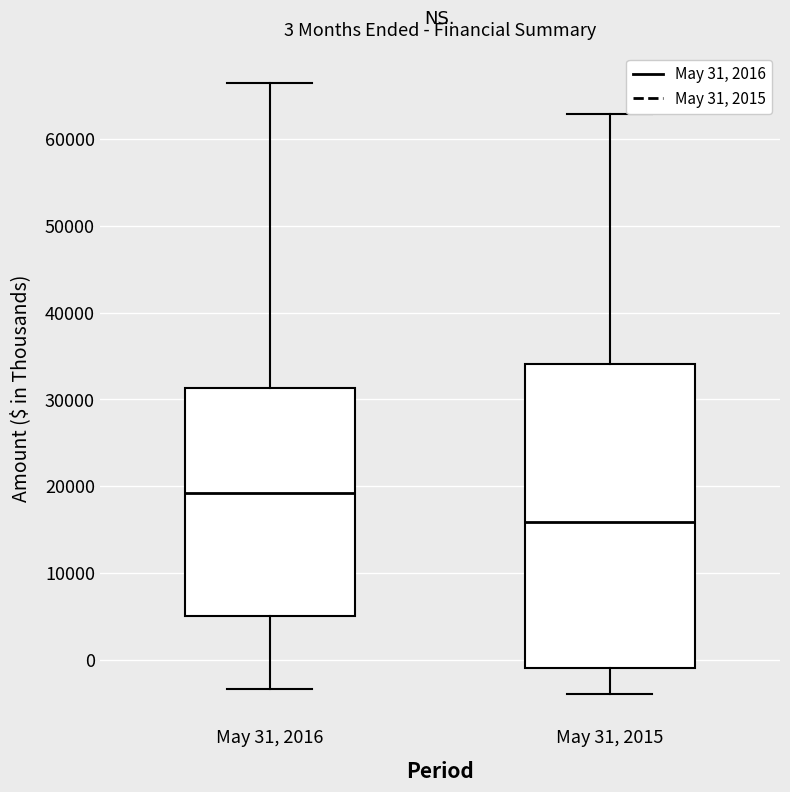

Which box is the tallest, from its lower edge to its upper edge?

May 31, 2015